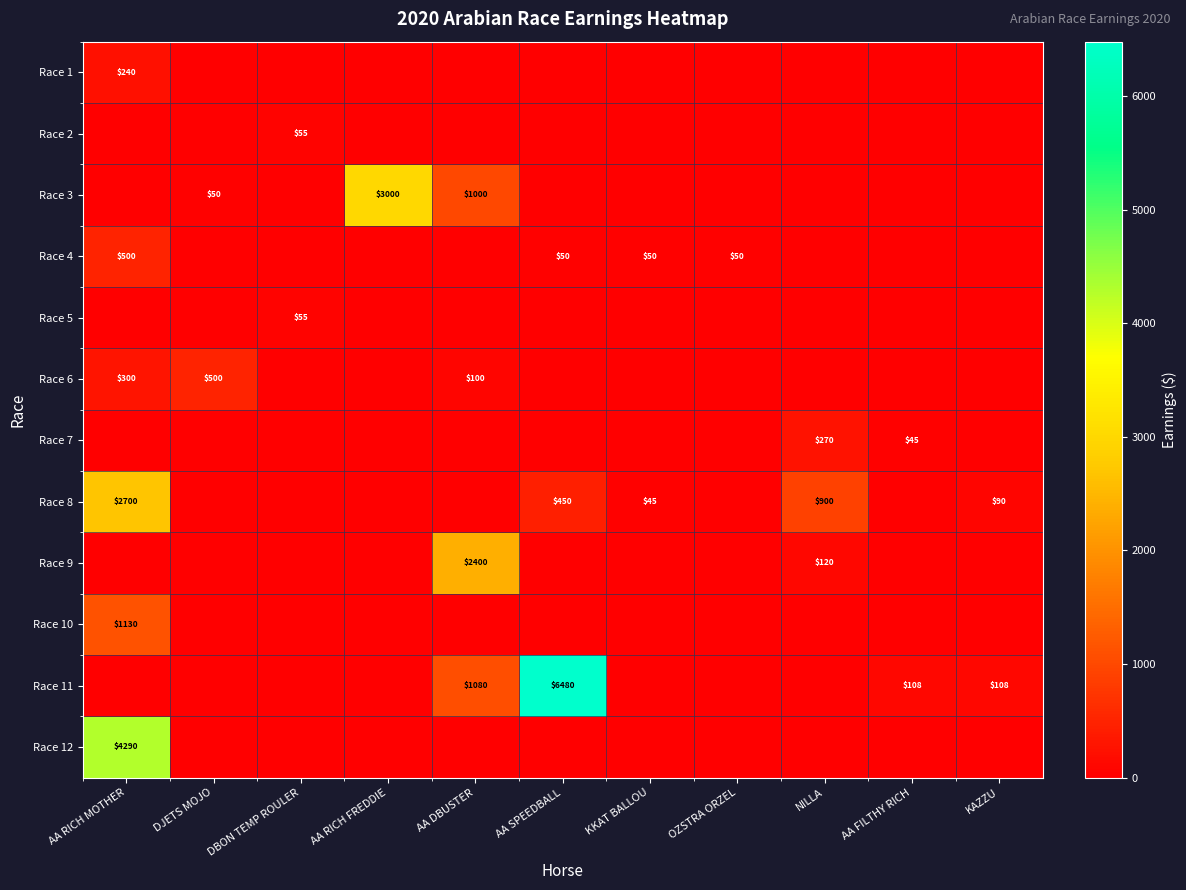

What is the total value across all series at AA FILTHY RICH?

153